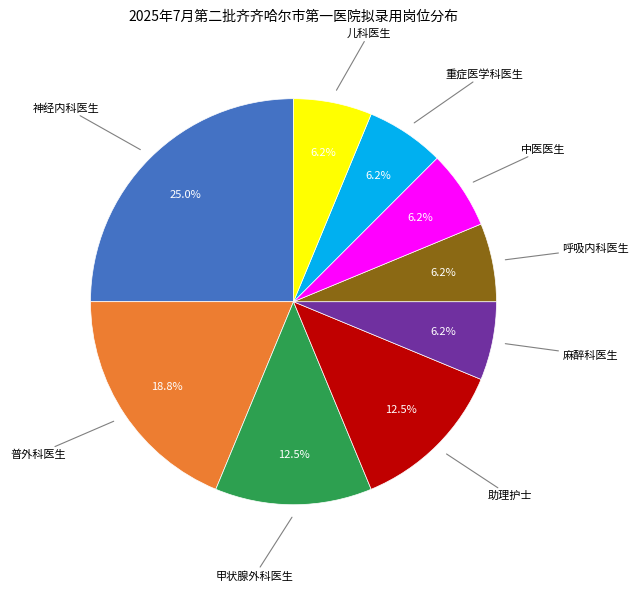

How many segments does this pie chart have?

9